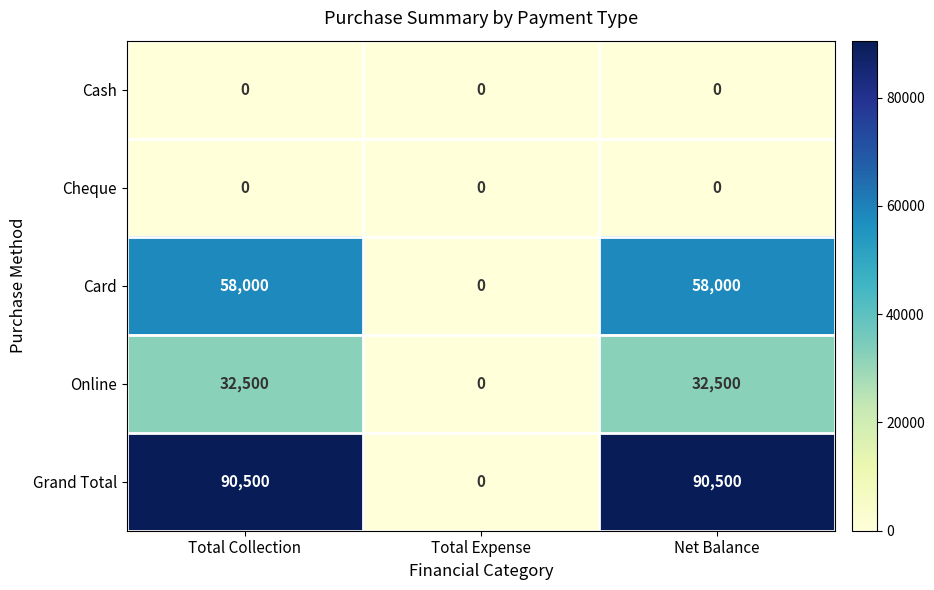

The Card series shows 16088 at Net Balance. True or false?

False